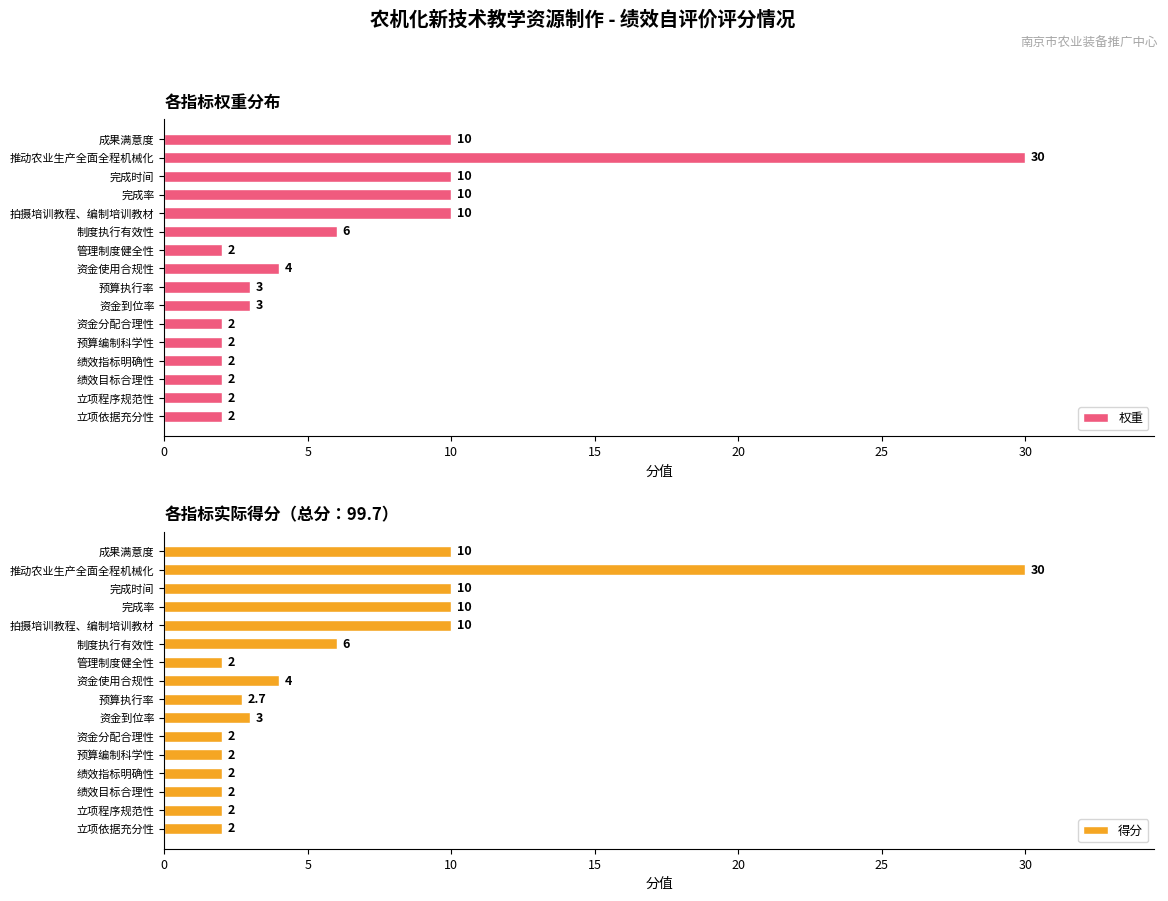

The 权重 series shows 0.5 at 资金分配合理性. True or false?

False